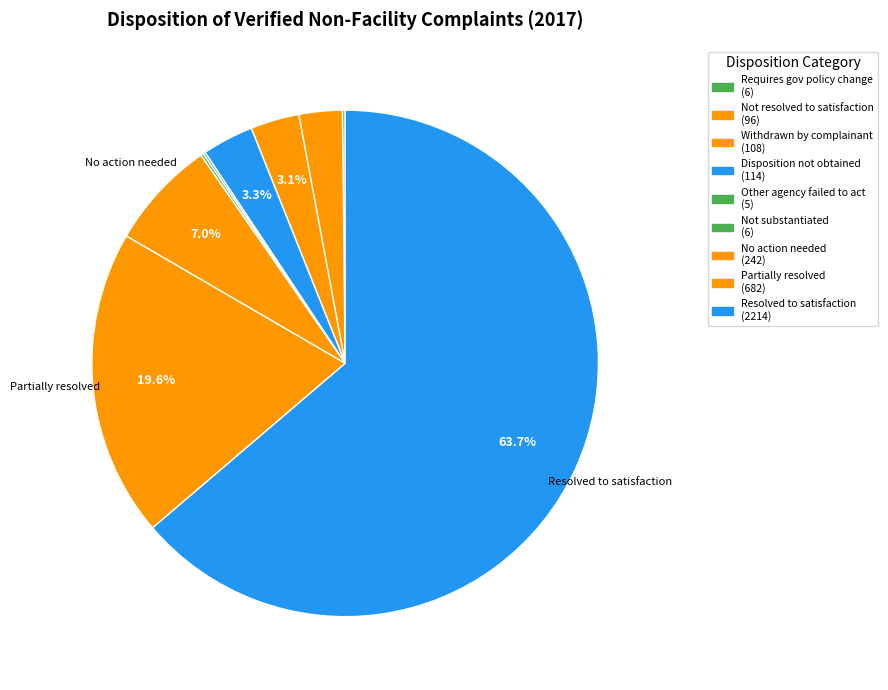

To the nearest percent, what is the difference between the largest and smallest slice percentages?

64%